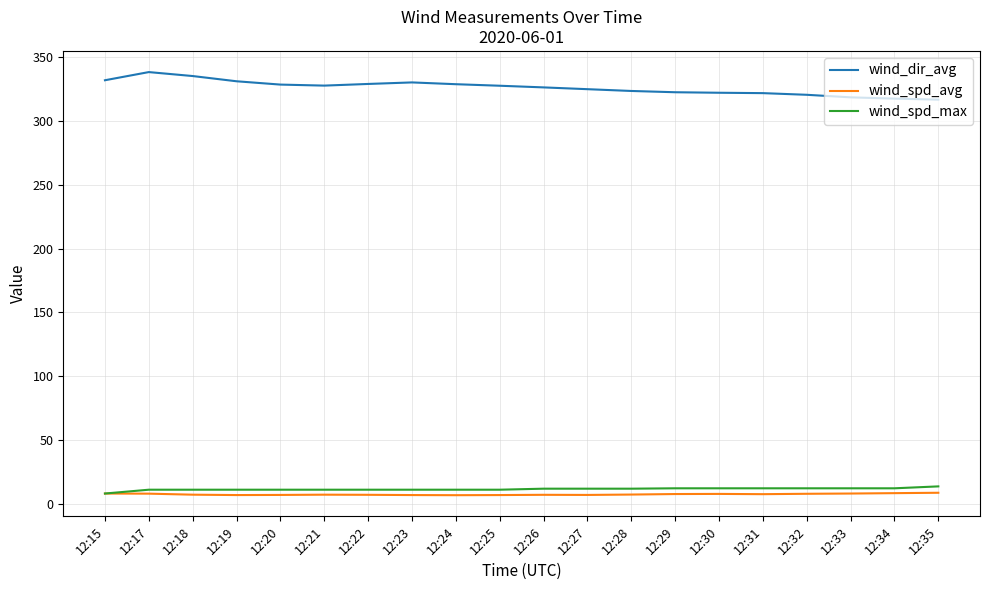

List the series in order of their peak value, highest first.

wind_dir_avg, wind_spd_max, wind_spd_avg